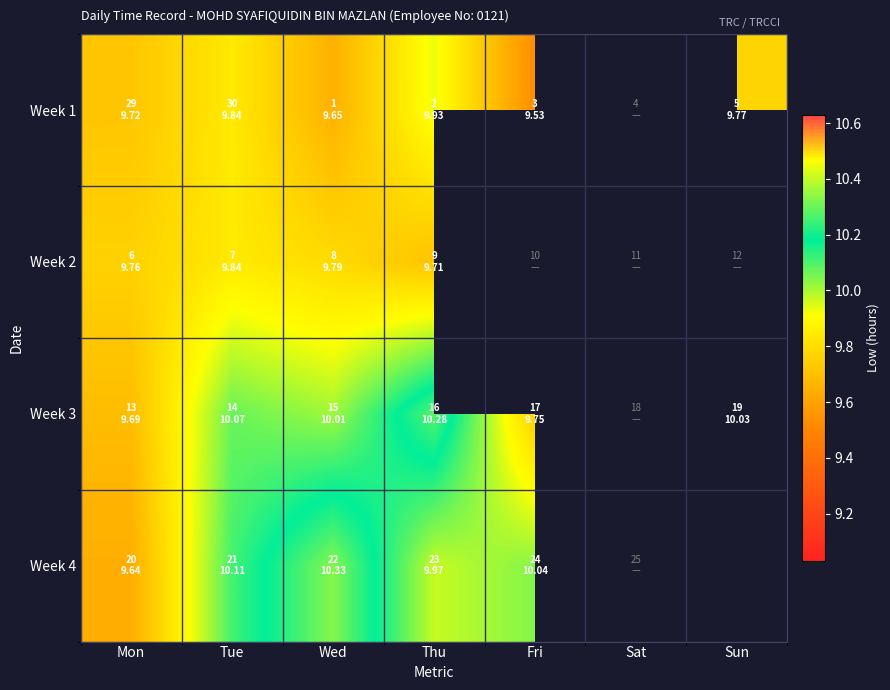

Is the value of Week 1 at Sat greater than the value of Week 2 at Wed?

No